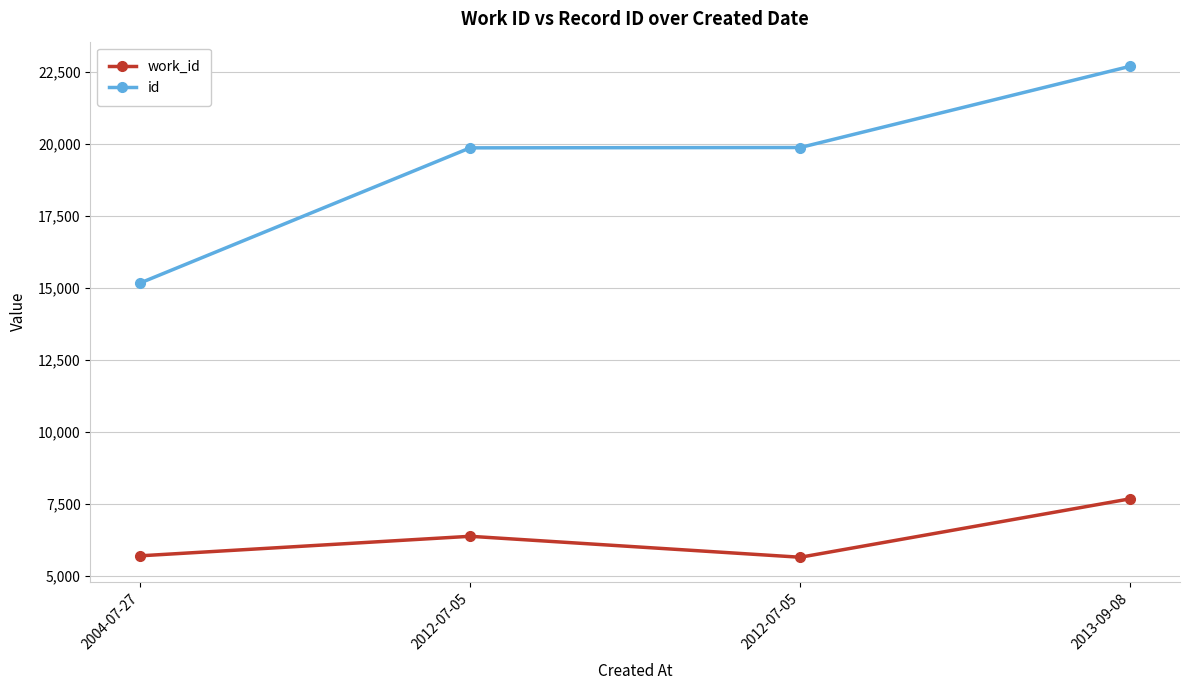

What is the difference between the id values at 2012-07-05 and 2013-09-08?

2836